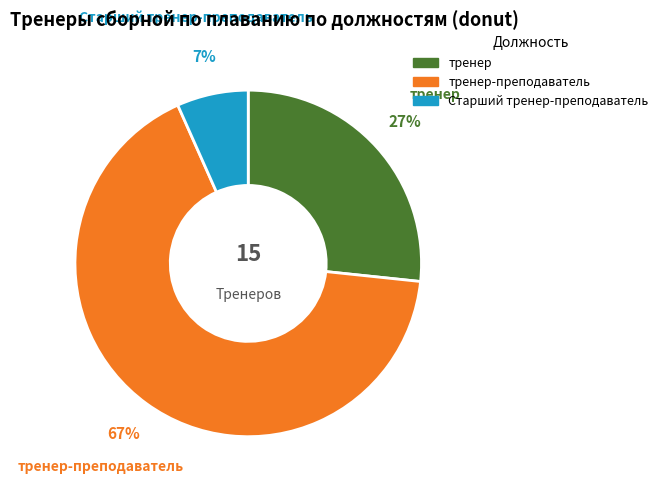

Is there any slice that represents more than half of the pie?

Yes